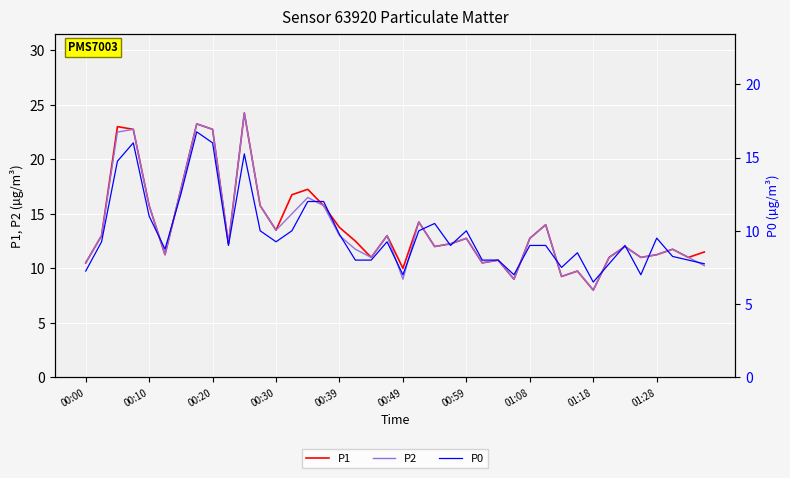

At which label does P2 reach its minimum?

01:18